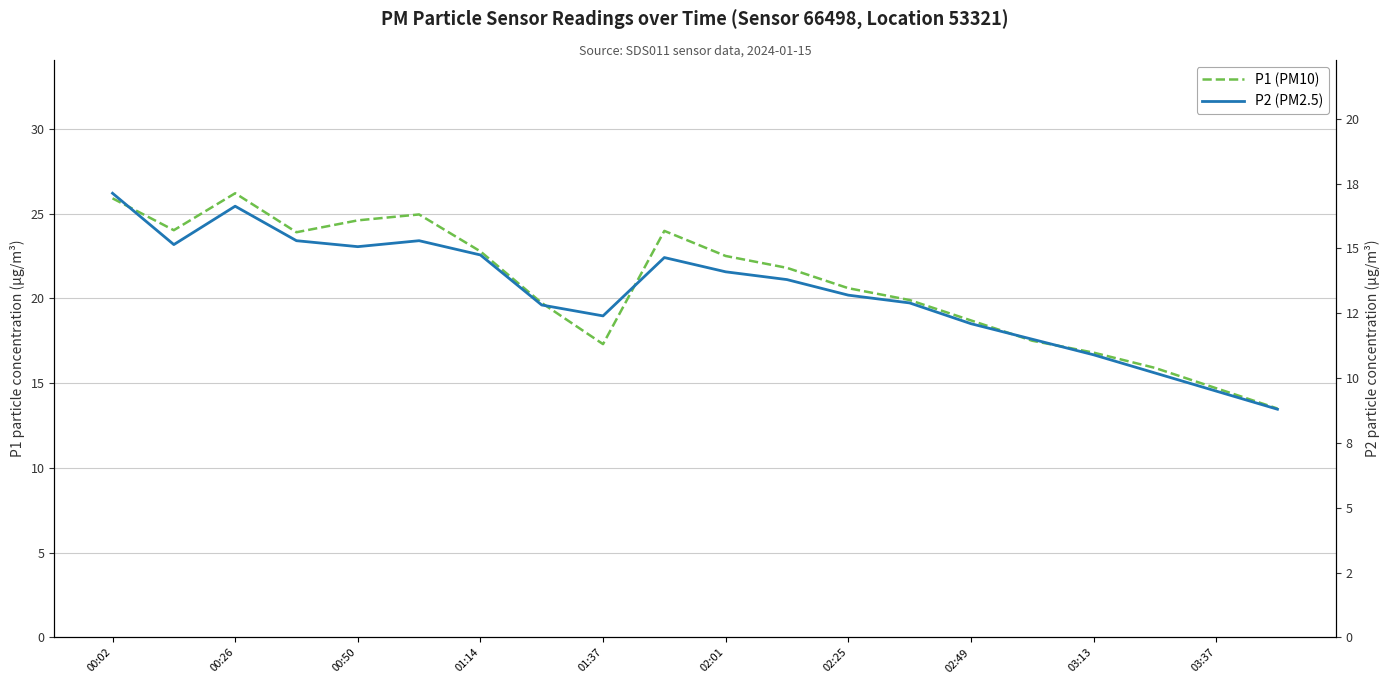

What is the average value of the P2 (PM2.5) series?

13.3